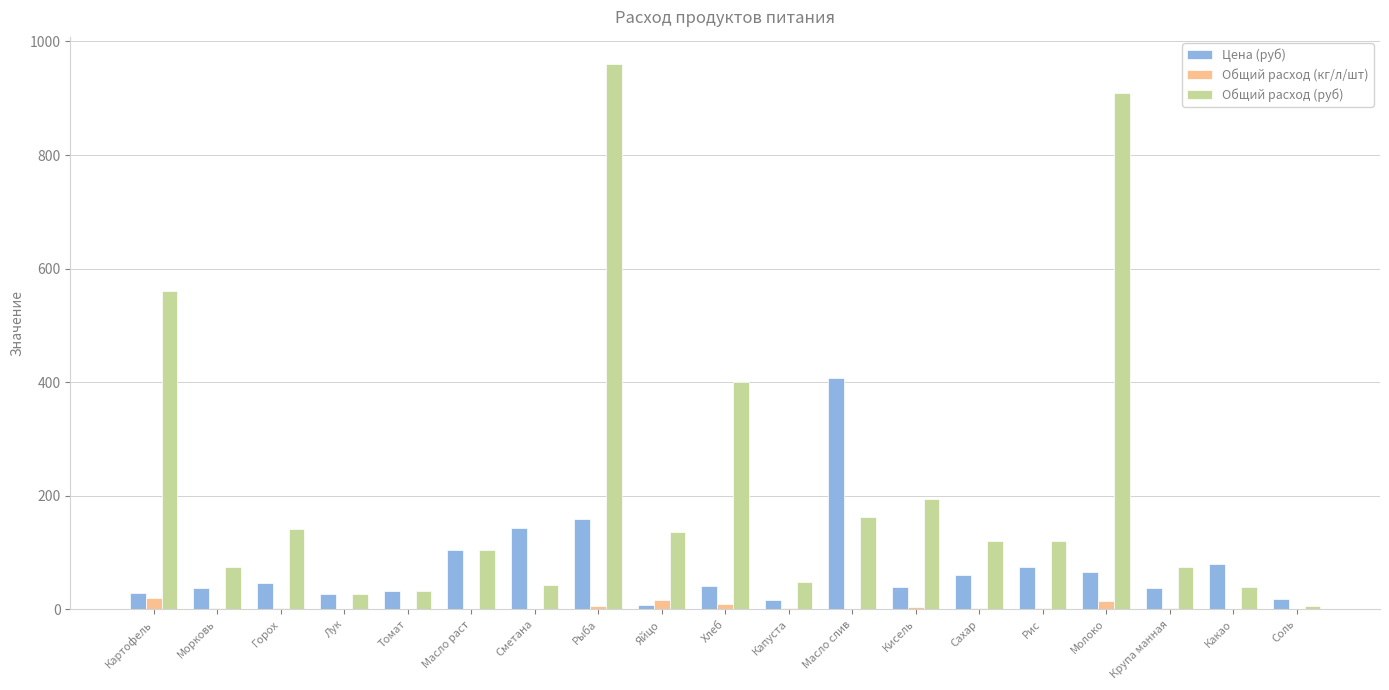

The value of Цена (руб) at Горох is 47.0. True or false?

True